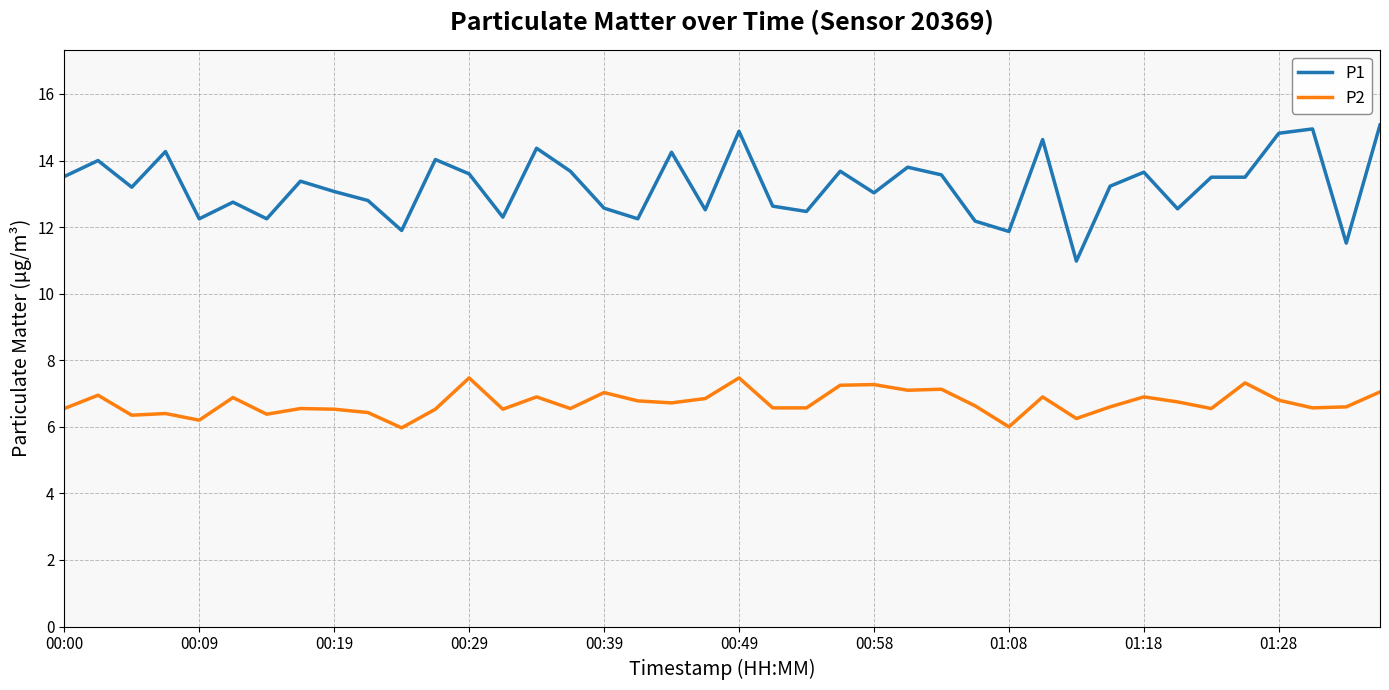

List the series in order of their overall mean, highest first.

P1, P2